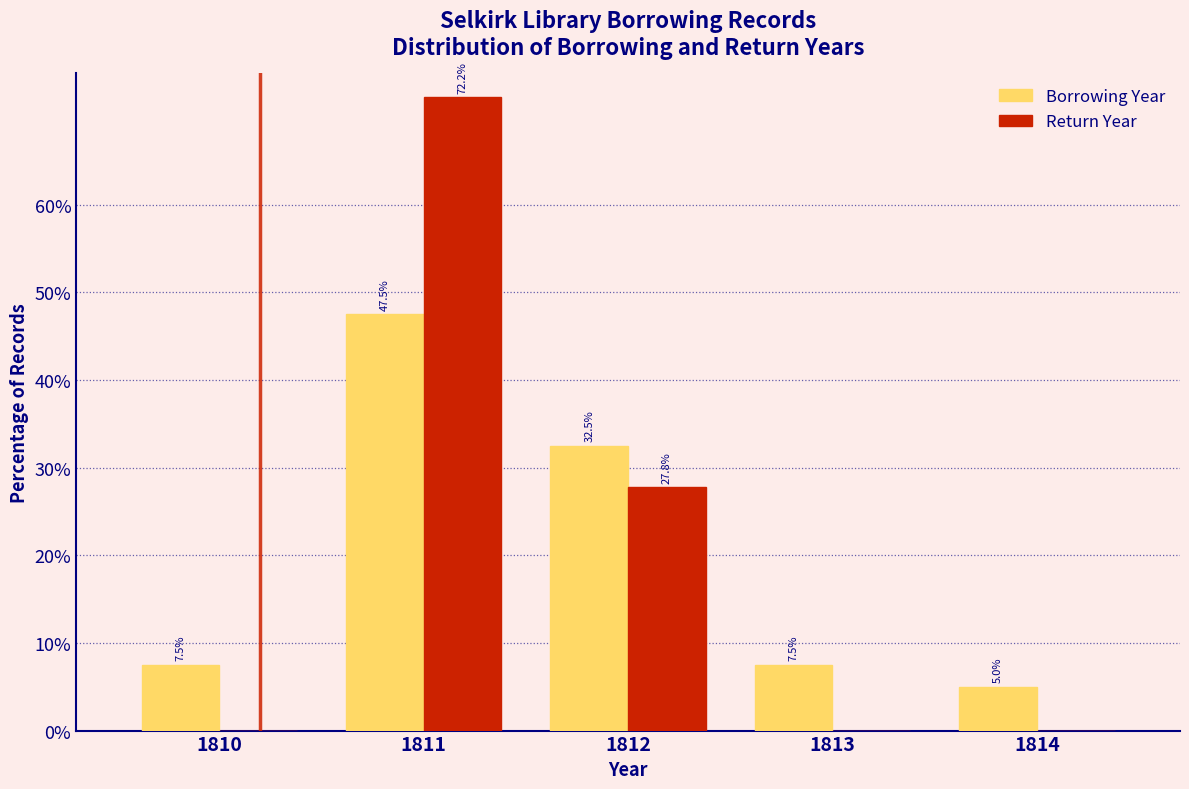

Reading left to right, transcribe all the data shown in this chart.

Borrowing Year: 1810=7.5	1811=47.5	1812=32.5	1813=7.5	1814=5.0
Return Year: 1810=0.0	1811=72.2	1812=27.8	1813=0.0	1814=0.0